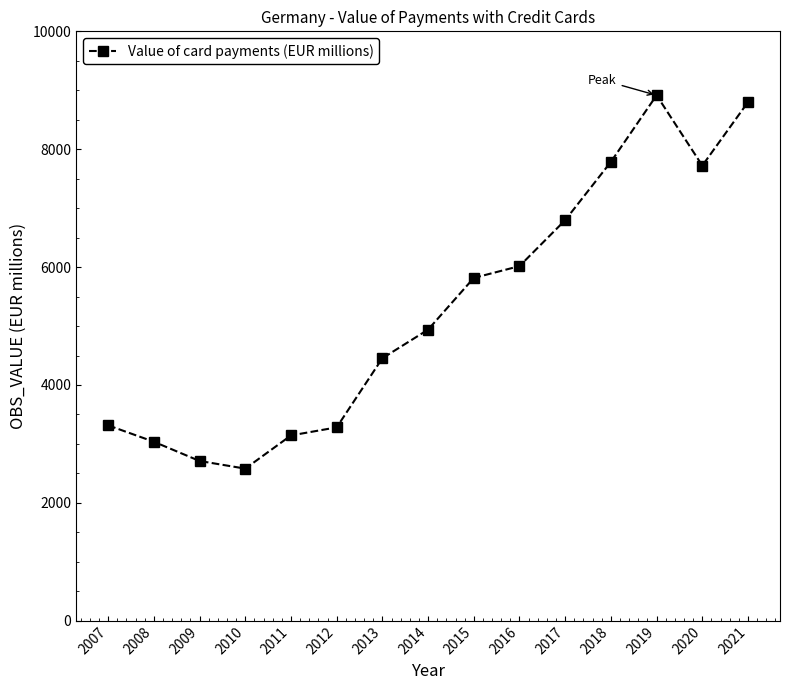

What is the value of the 3rd point from the left?

2711.0